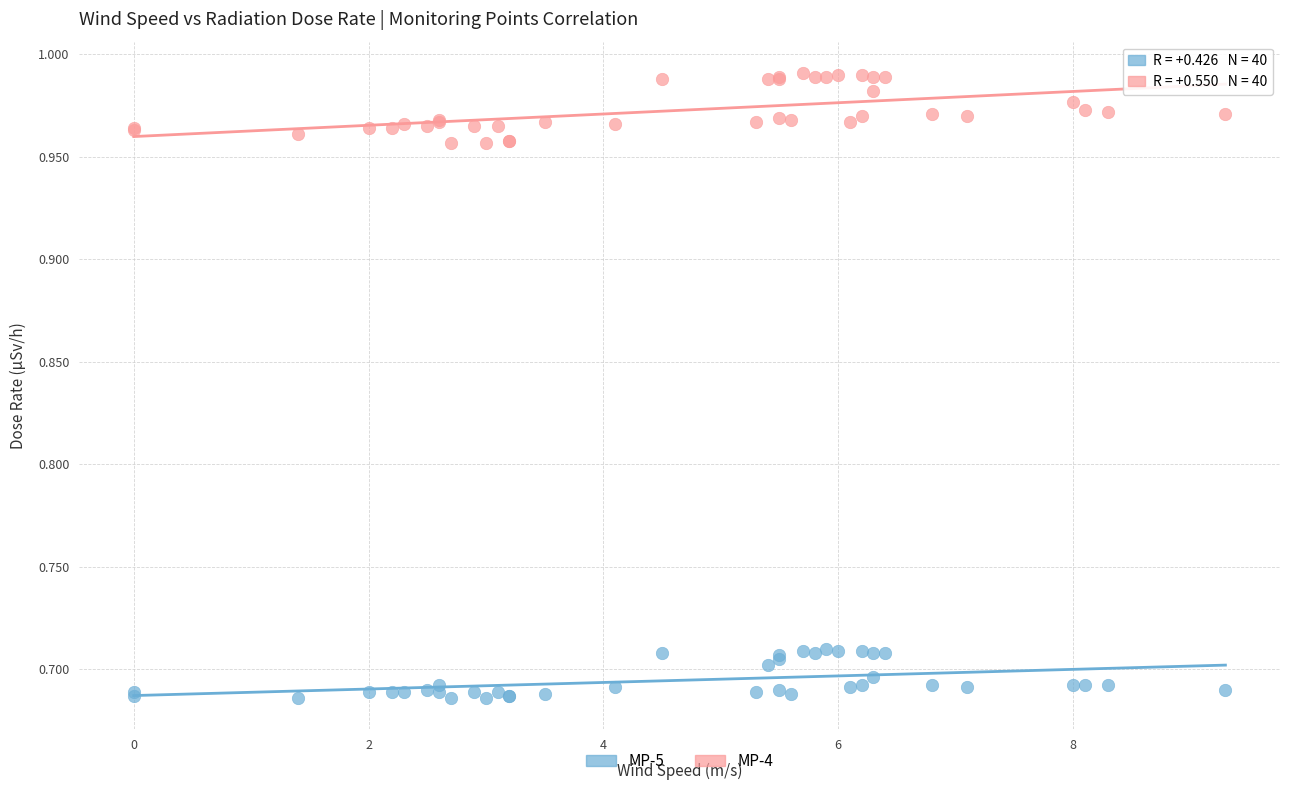

Which series reaches the minimum Y coordinate?

MP-5